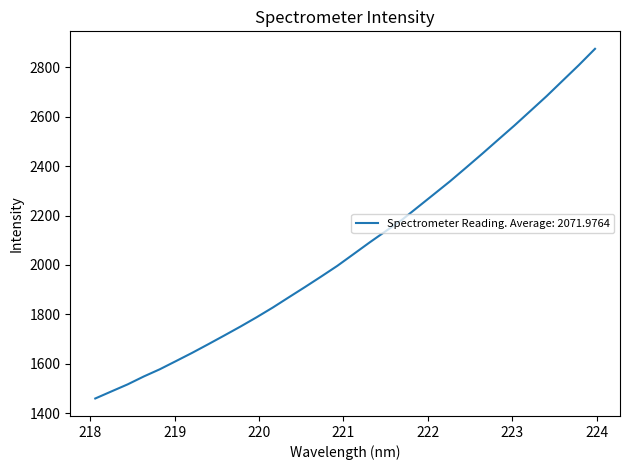

What is the difference between the maximum and minimum values?

1414.0